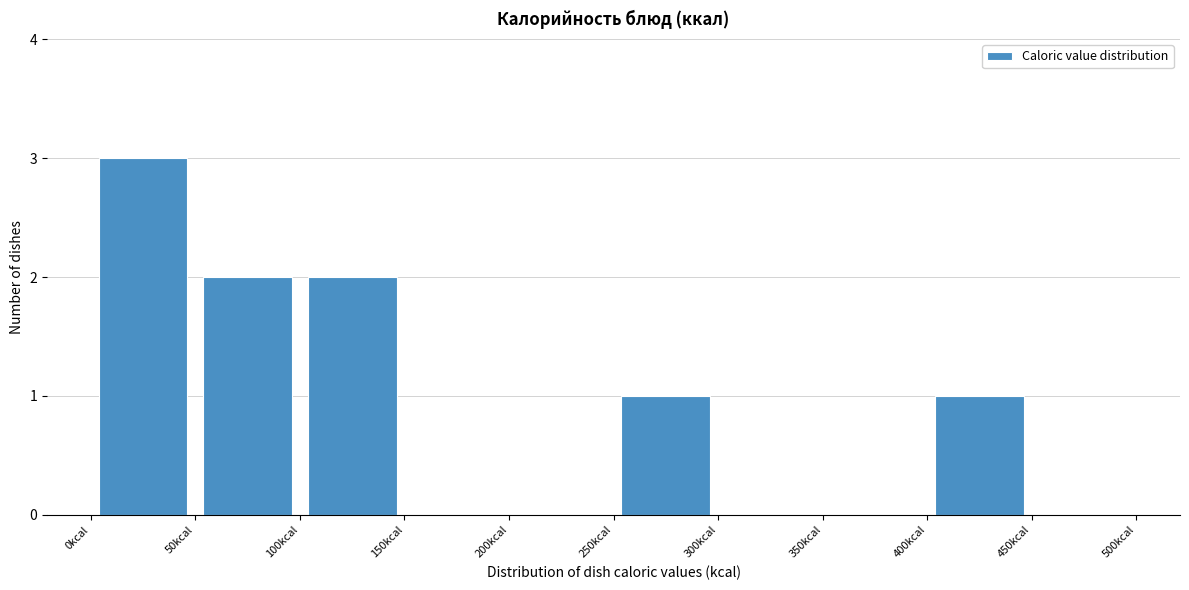

Reading left to right, transcribe this chart: for each bar, give the range it covers on the x-axis and its height. The values are not printed on the chart, so give them approximately, as read against the axis.

0 to 50: 3
50 to 100: 2
100 to 150: 2
150 to 200: 0
200 to 250: 0
250 to 300: 1
300 to 350: 0
350 to 400: 0
400 to 450: 1
450 to 500: 0